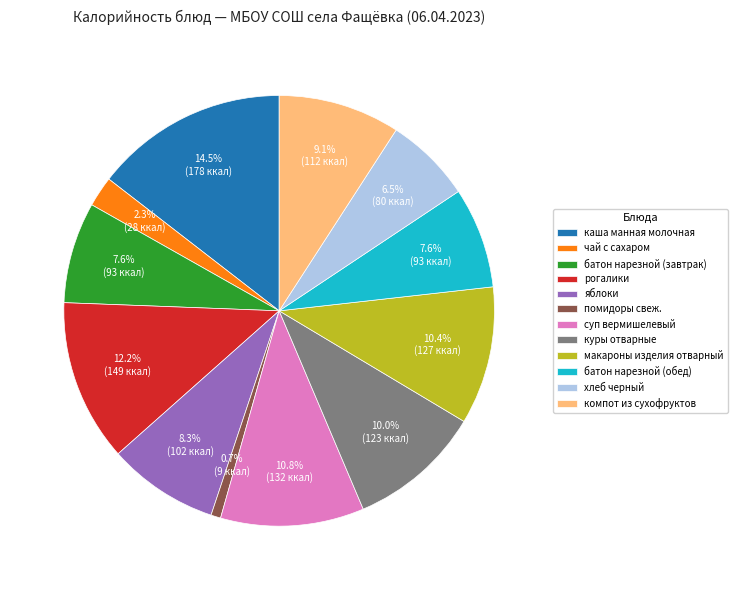

How many segments does this pie chart have?

12